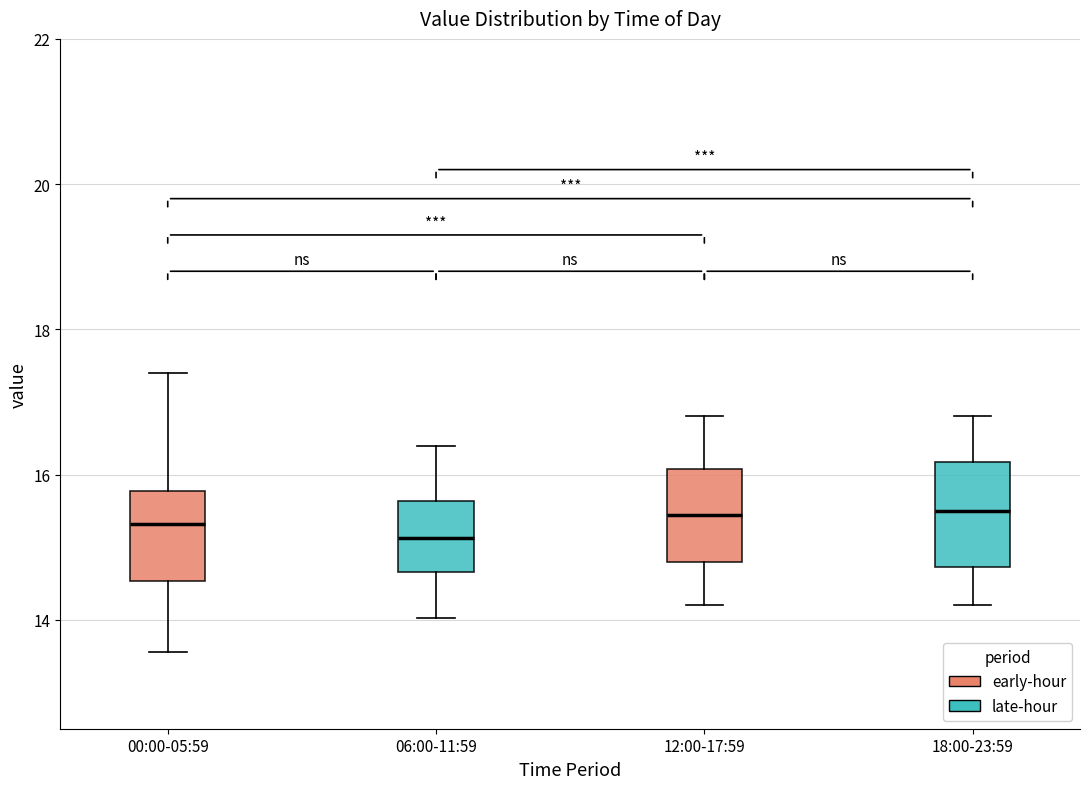

Reading left to right, read every box against the y-axis: the position of its median line, the range the box covers, and the ends of its whiskers. The values are not printed on the chart, so give them approximately, as read against the axis.

00:00-05:59: median 15.4, box 14.6 to 15.8, whiskers 13.6 to 17.4
06:00-11:59: median 15.2, box 14.6 to 15.6, whiskers 14.0 to 16.4
12:00-17:59: median 15.4, box 14.8 to 16.0, whiskers 14.2 to 16.8
18:00-23:59: median 15.6, box 14.8 to 16.2, whiskers 14.2 to 16.8